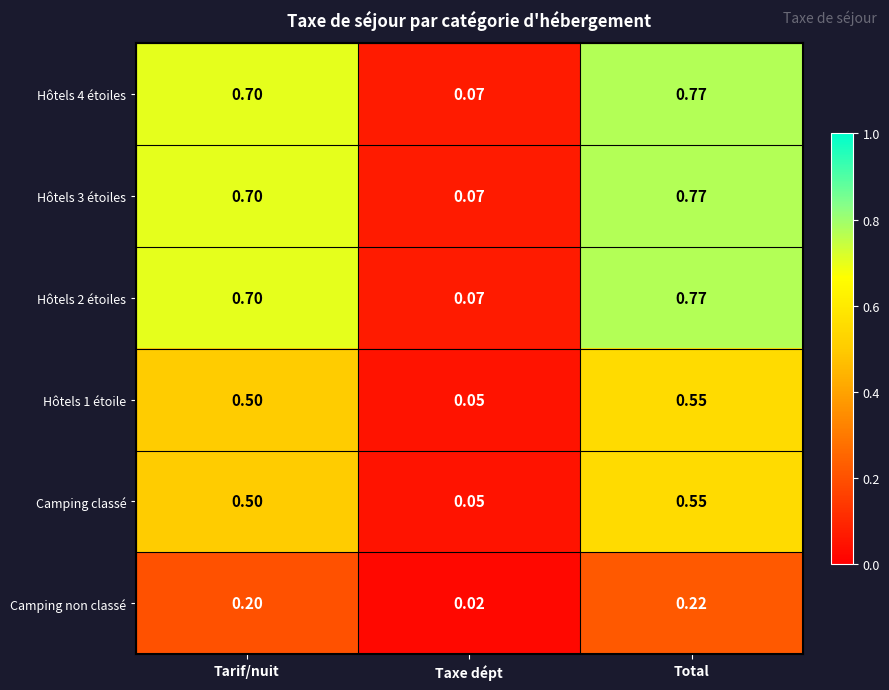

At which category is the sum across all series the highest?

Total